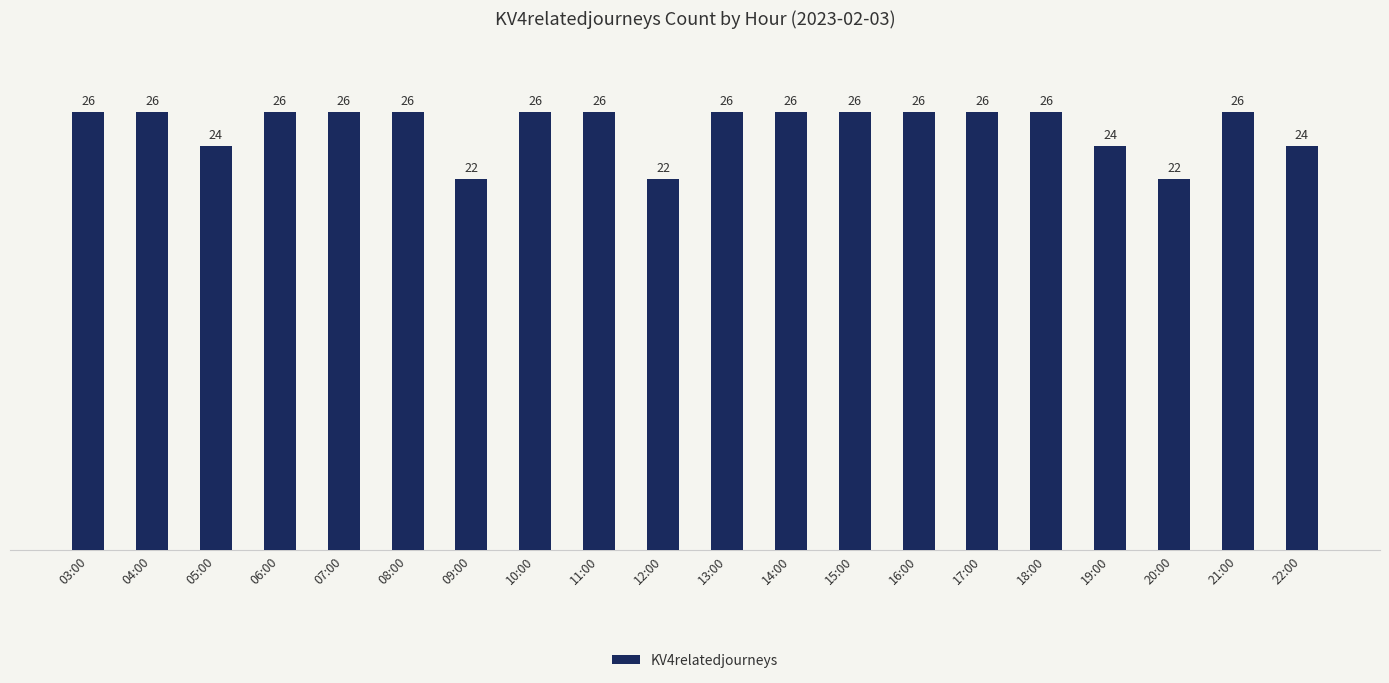

What is the ratio of the value at 11:00 to the value at 12:00?

1.2